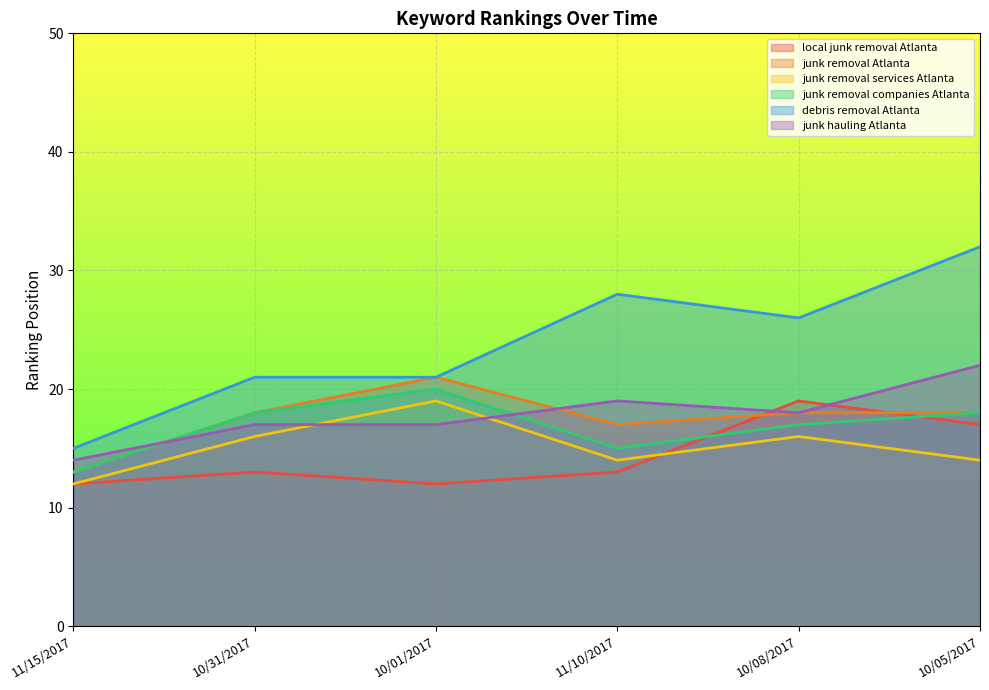

What is the average value of the junk removal Atlanta series?

18